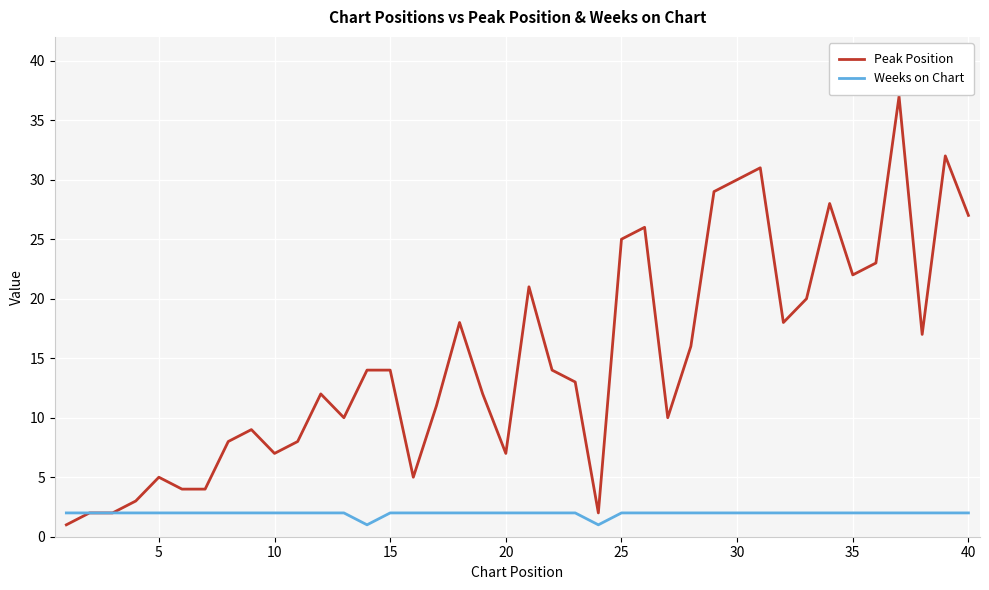

List the series in order of their overall mean, lowest first.

Weeks on Chart, Peak Position